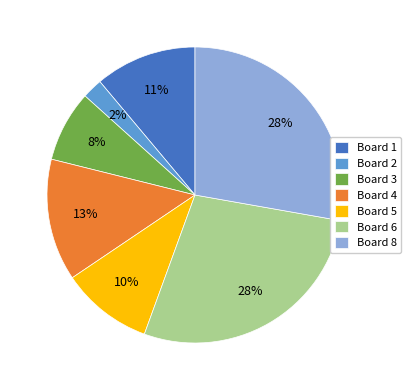

Which slice is the smallest?

Board 2